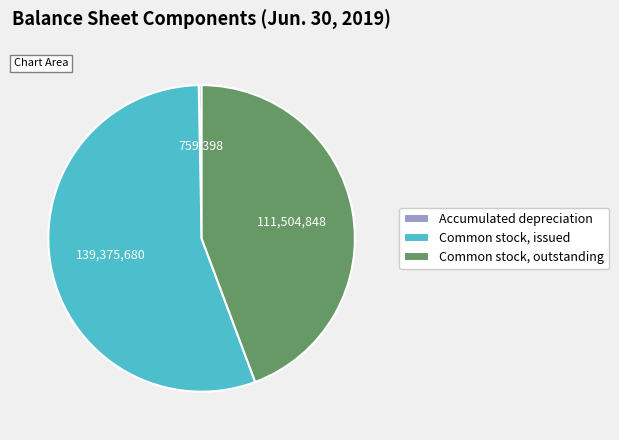

Is there a majority slice in this chart?

Yes